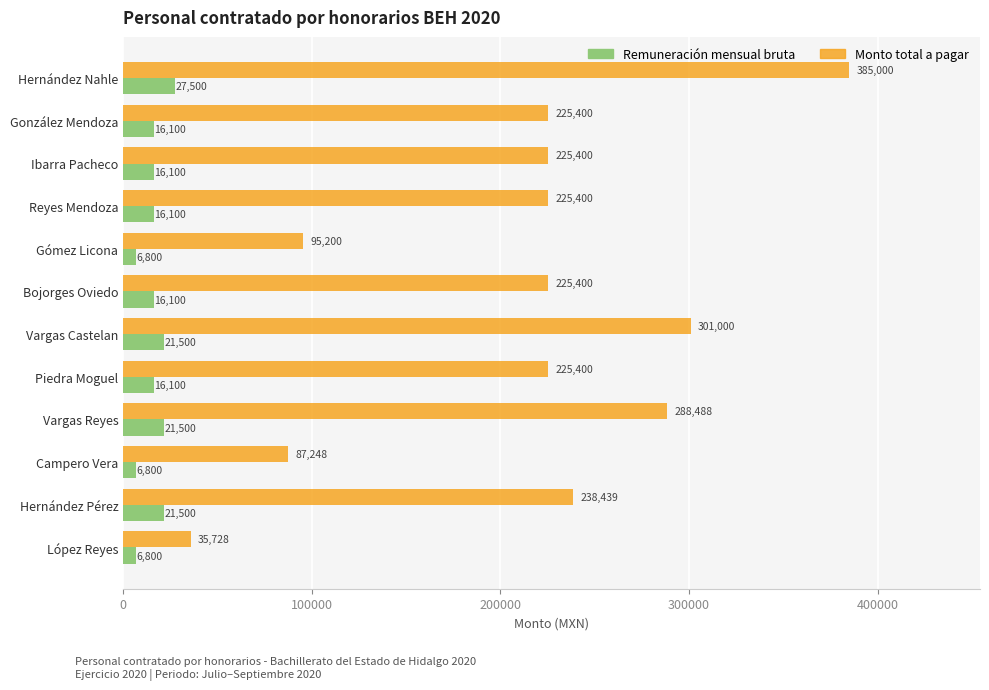

True or false: Monto total a pagar has a value of 225400.0 at Bojorges Oviedo.

True